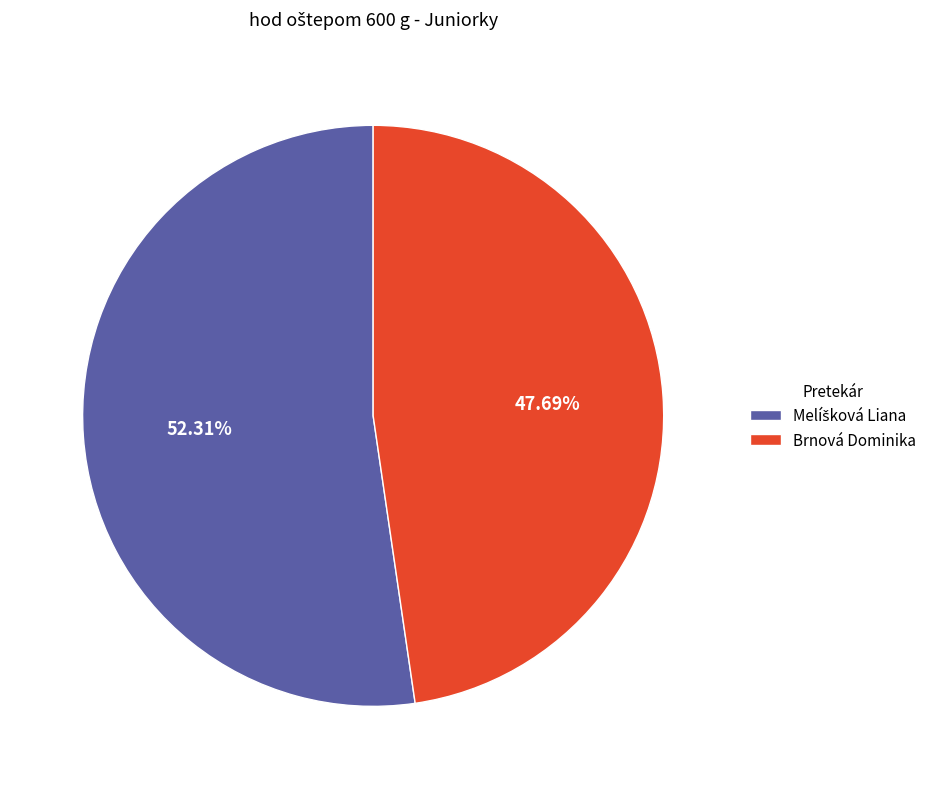

Is it true that Brnová Dominika is 48% of the pie?

True